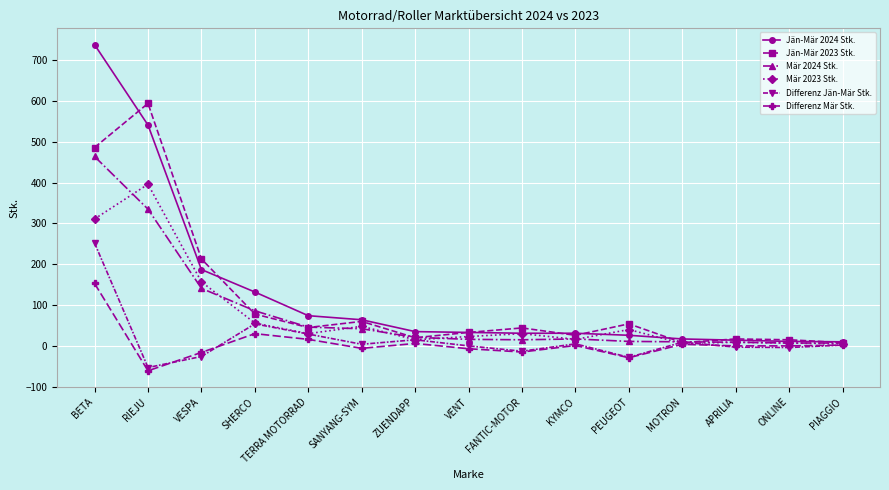

What is the minimum value shown in the chart?

-61